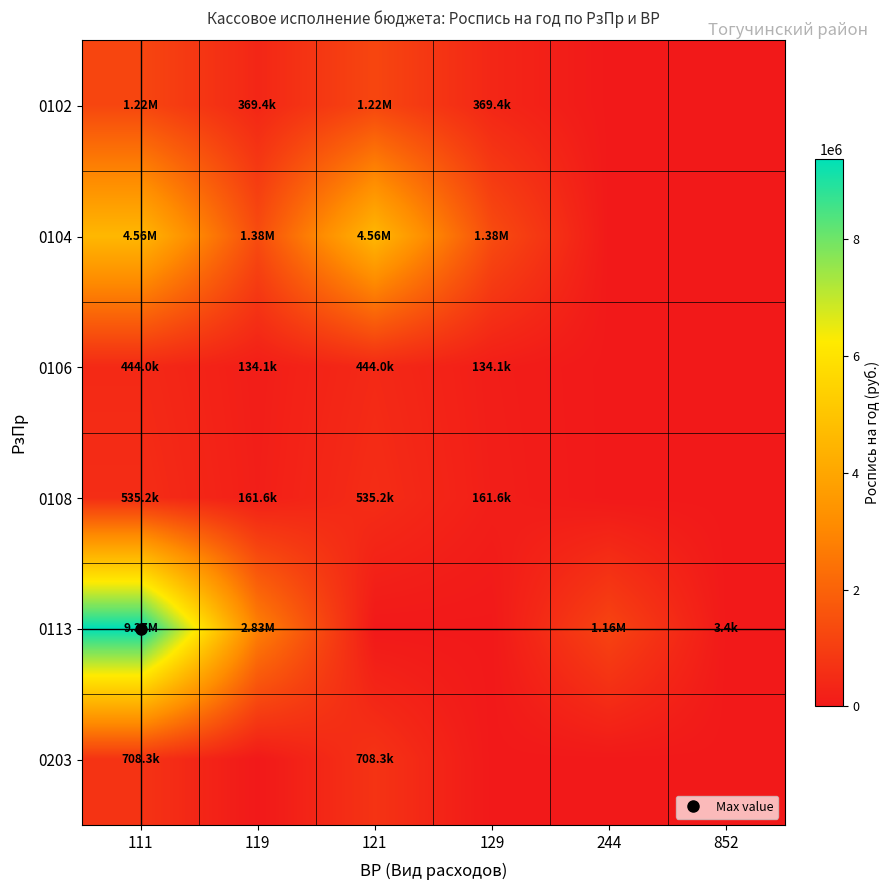

Which series has the largest range (max minus min)?

0113